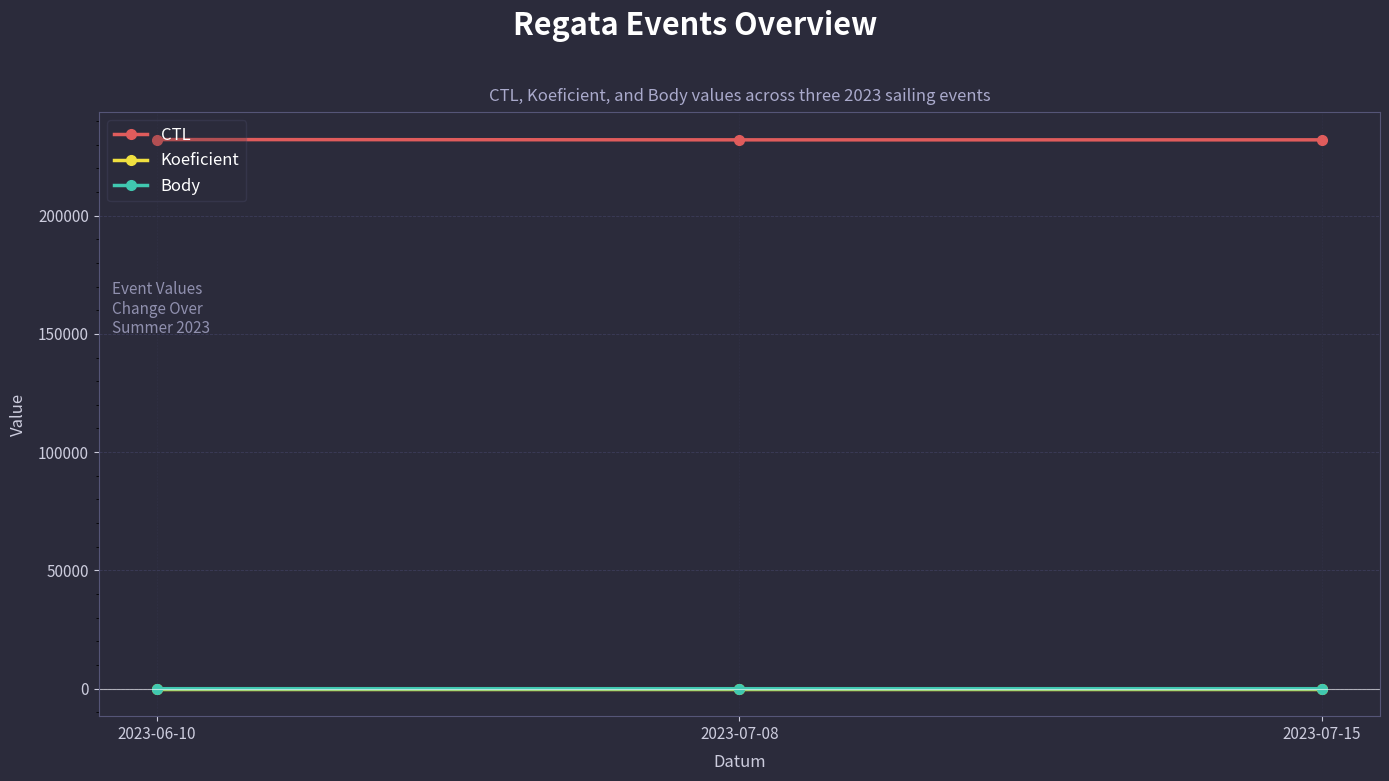

Which series has the largest total across all categories?

CTL